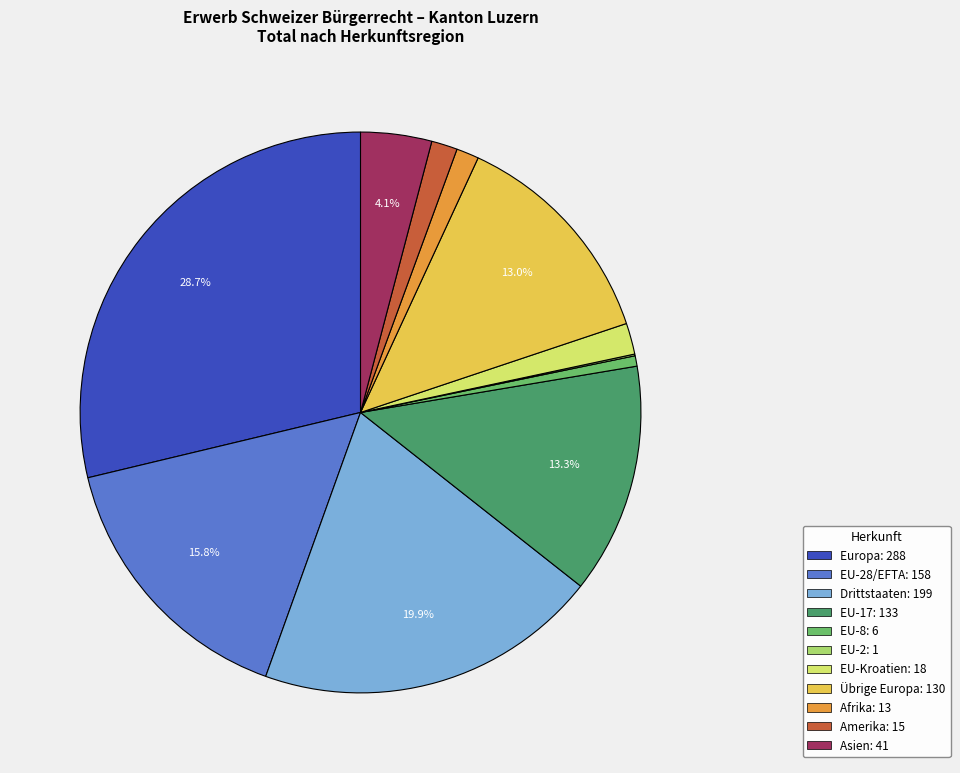

Is there a majority slice in this chart?

No